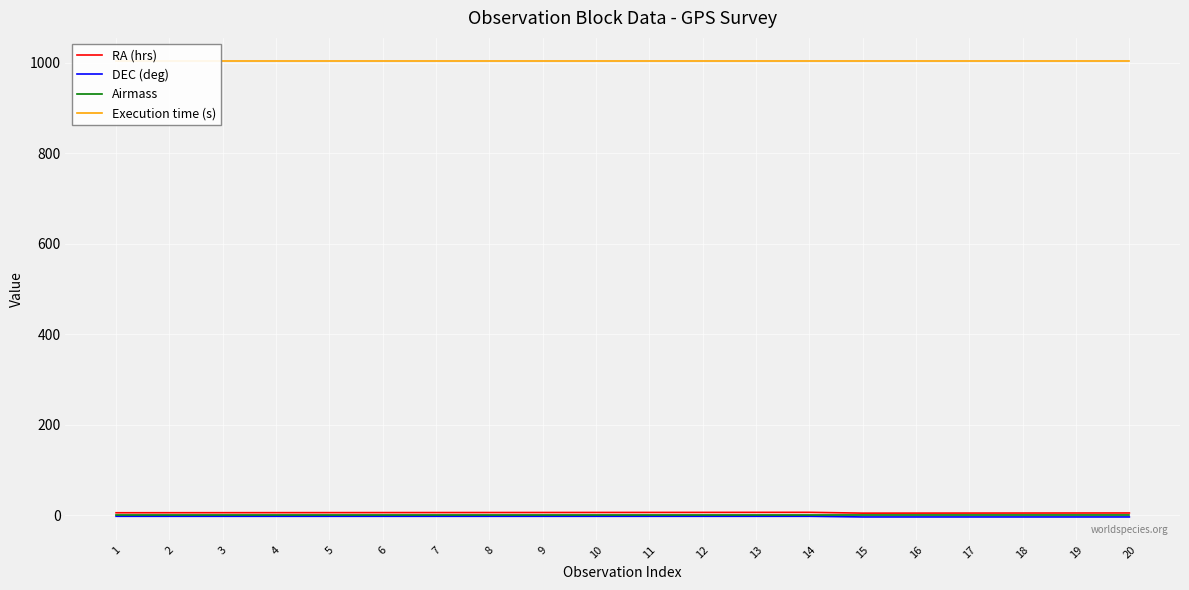

Rank the series at 3 from highest to lowest value.

Execution time (s), RA (hrs), Airmass, DEC (deg)